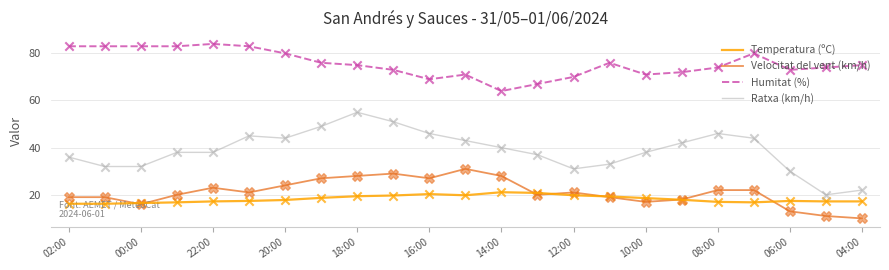

Which series has the widest spread of values?

Ratxa (km/h)